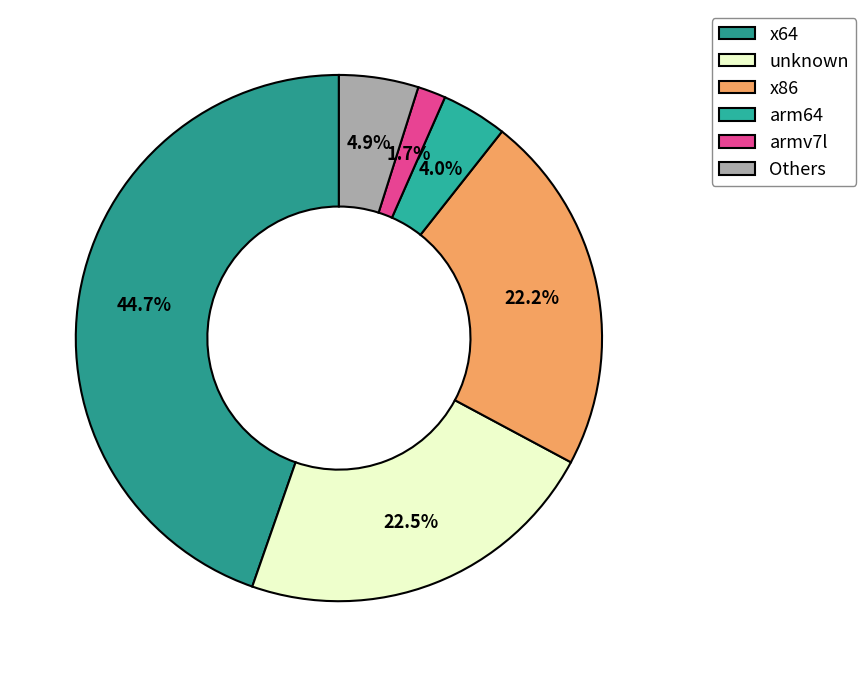

Count the number of slices in the pie.

6